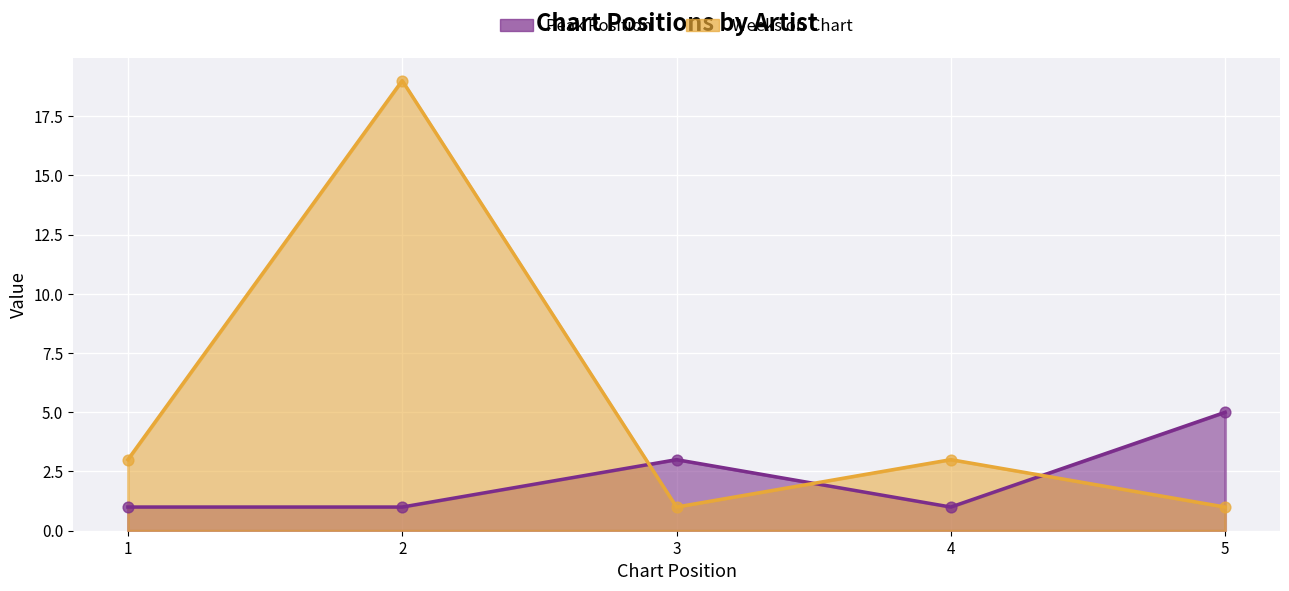

What is the total value across all series at 3?

4